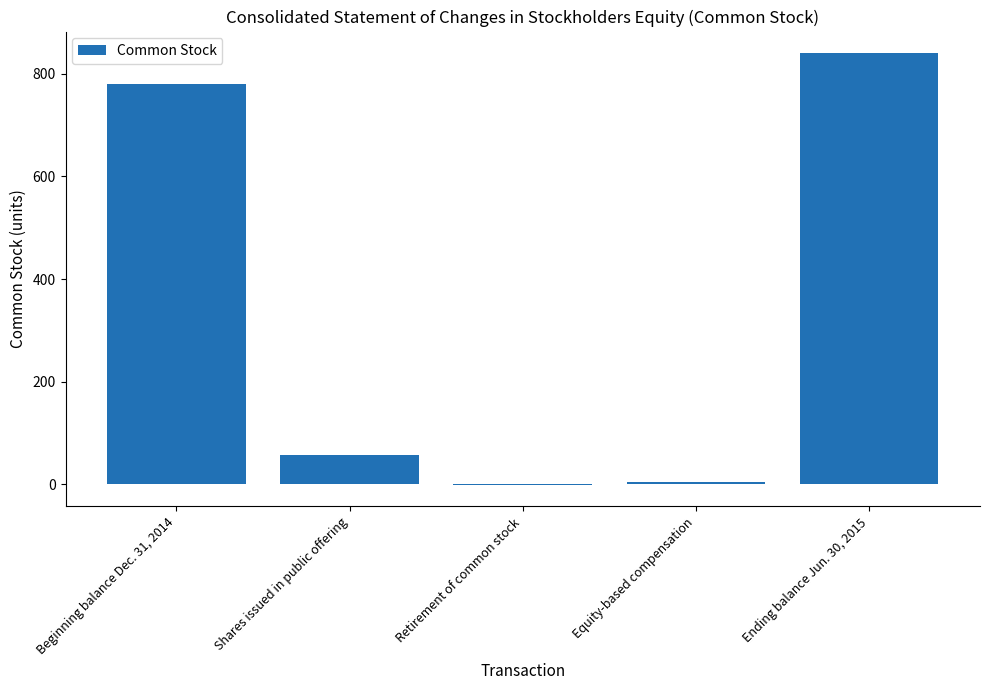

True or false: the data shows -1 at Retirement of common stock.

True